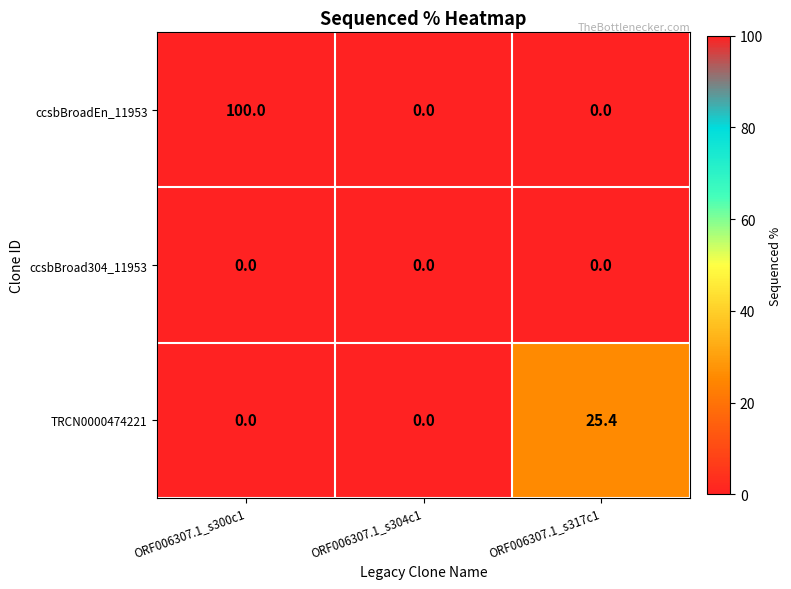

What is the greatest value displayed?

100.0